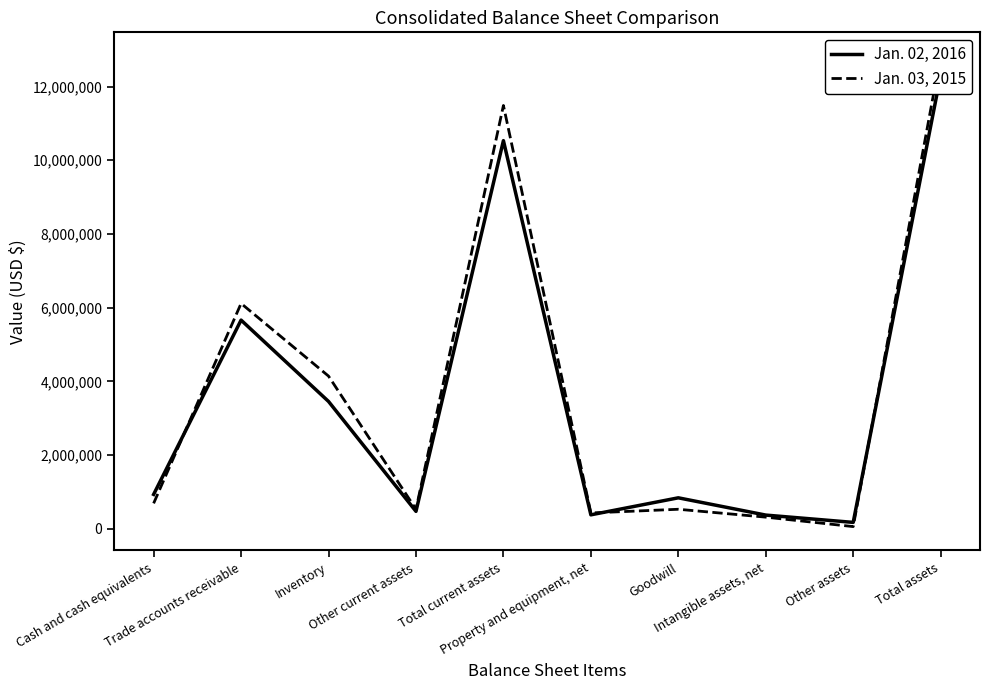

How many times do Jan. 03, 2015 and Jan. 02, 2016 cross each other?

3